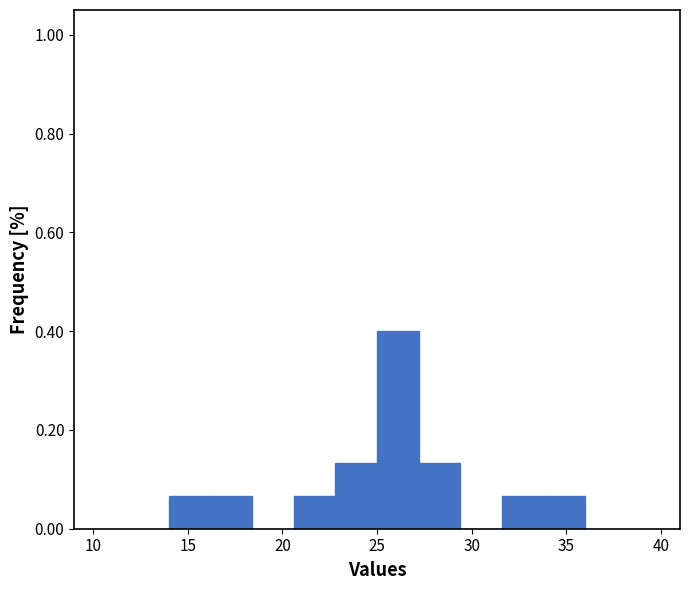

How tall is the bar that spans 27.2 to 29.4 on the x-axis? Neither the bar edges nor the heights are printed on the chart, so give them approximately, as read against the axes.

0.14